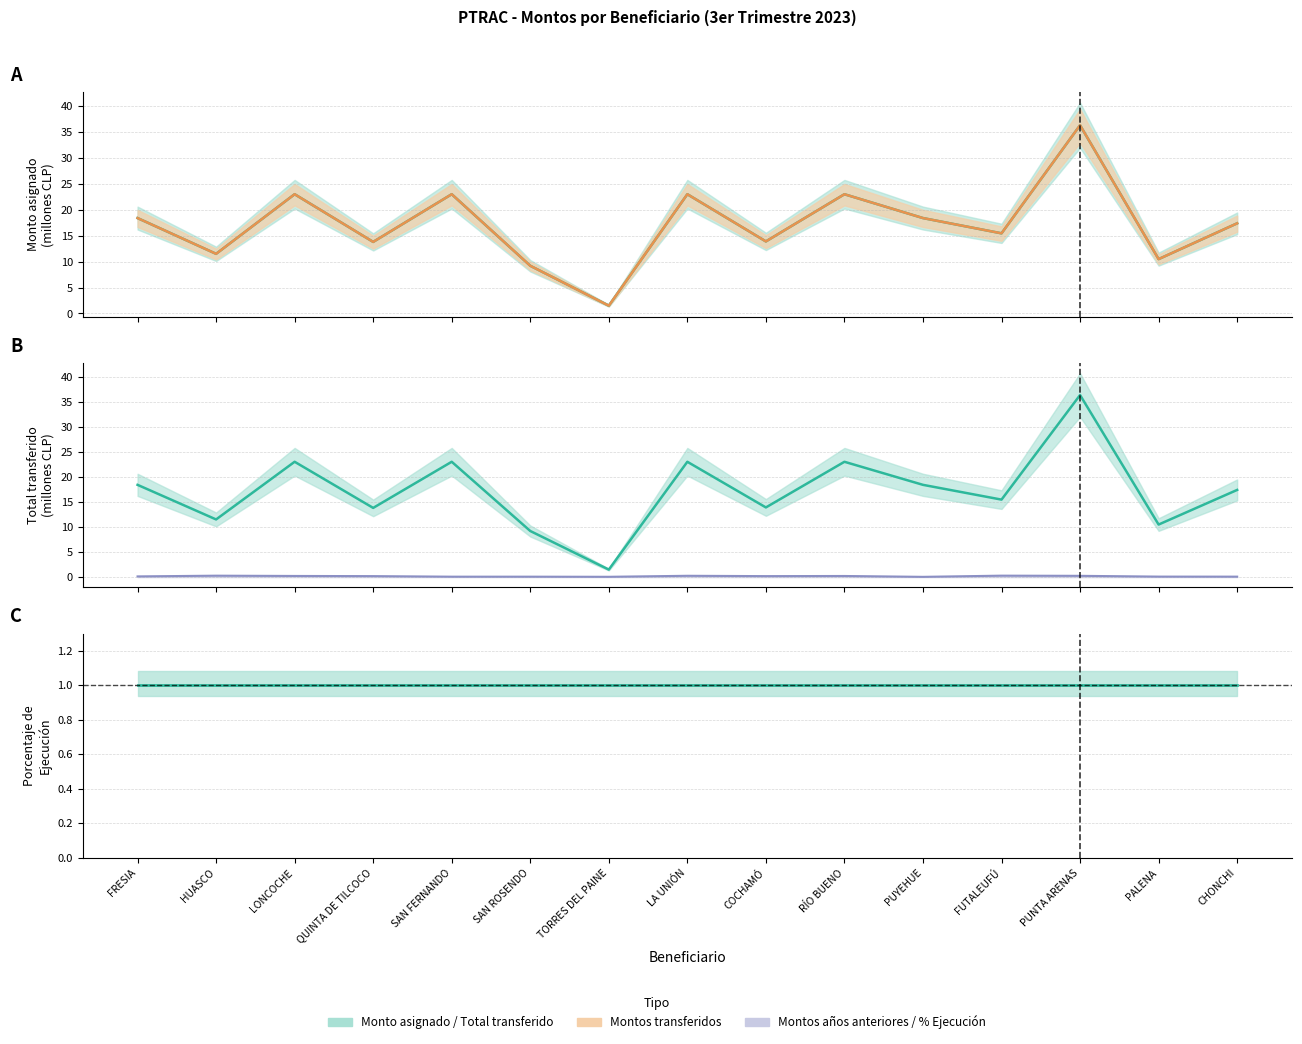

Reading left to right, what are all the values shown in this chart?

Monto asignado: 18.4	11.5	23.0	13.8	23.0	9.2	1.5	23.0	13.9	23.0	18.4	15.5	36.3	10.5	17.4
Montos transferidos: 18.4	11.5	23.0	13.8	23.0	9.2	1.5	23.0	13.9	23.0	18.4	15.5	36.3	10.5	17.4
Total transferido: 18.4	11.5	23.0	13.8	23.0	9.2	1.5	23.0	13.9	23.0	18.4	15.5	36.3	10.5	17.4